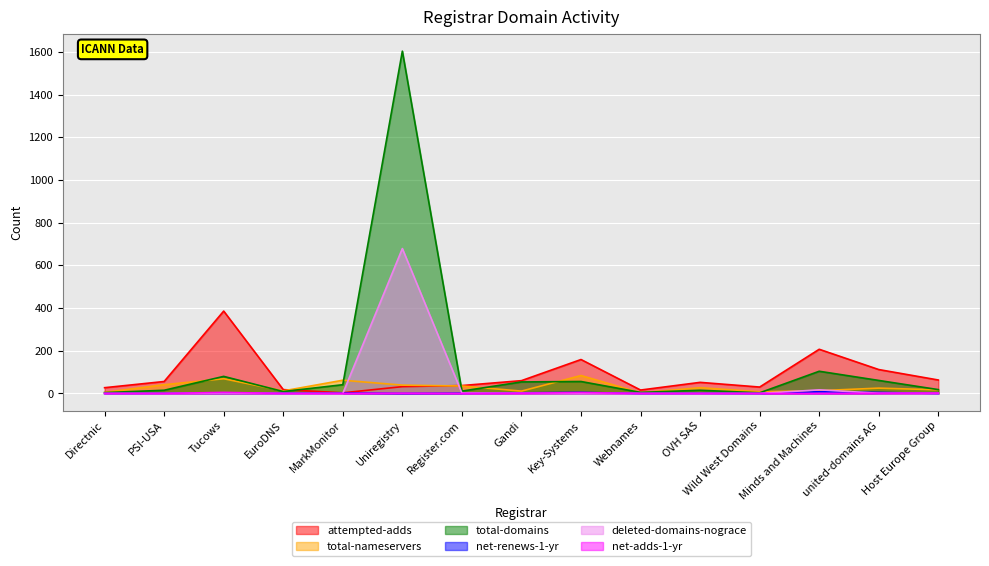

At how many categories does at least one series exceed 931?

1